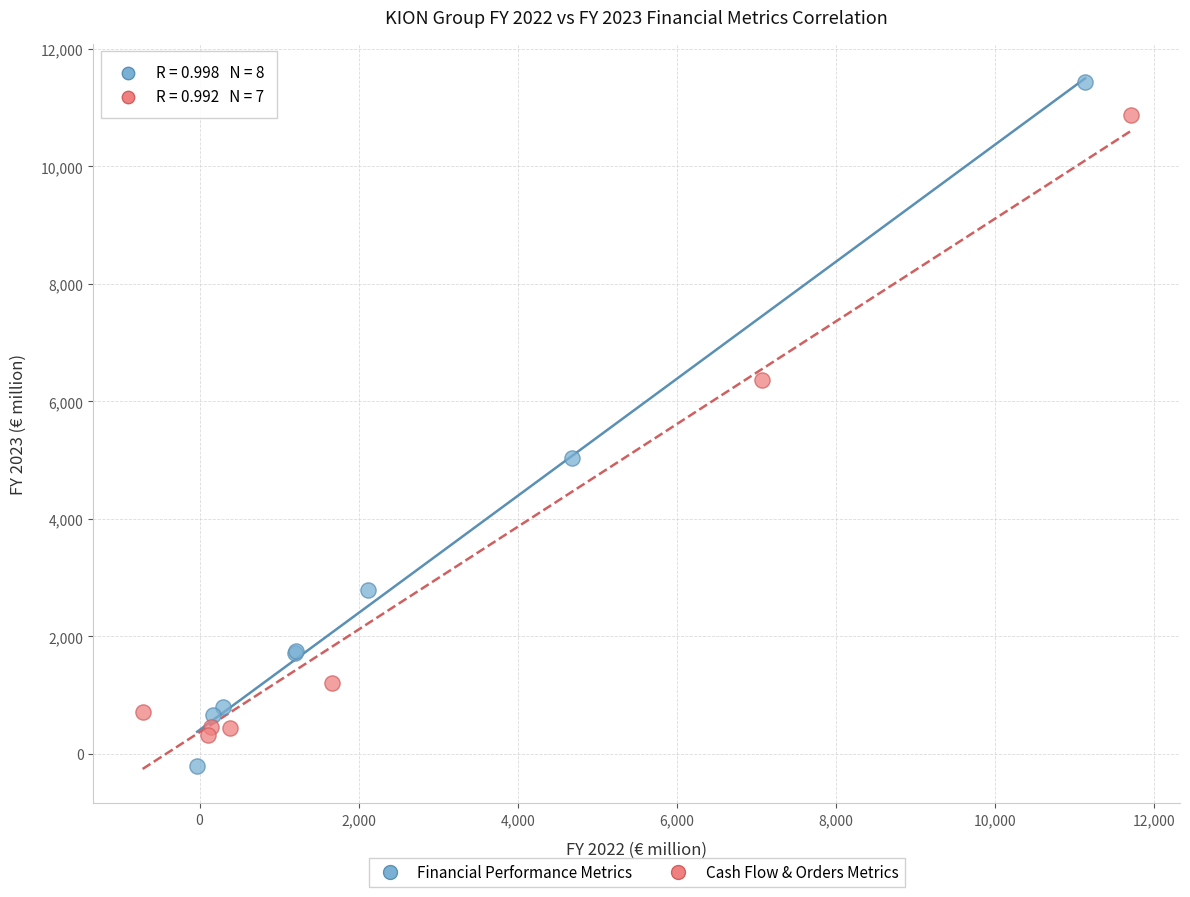

Which series contains the highest Y value?

Financial Performance Metrics